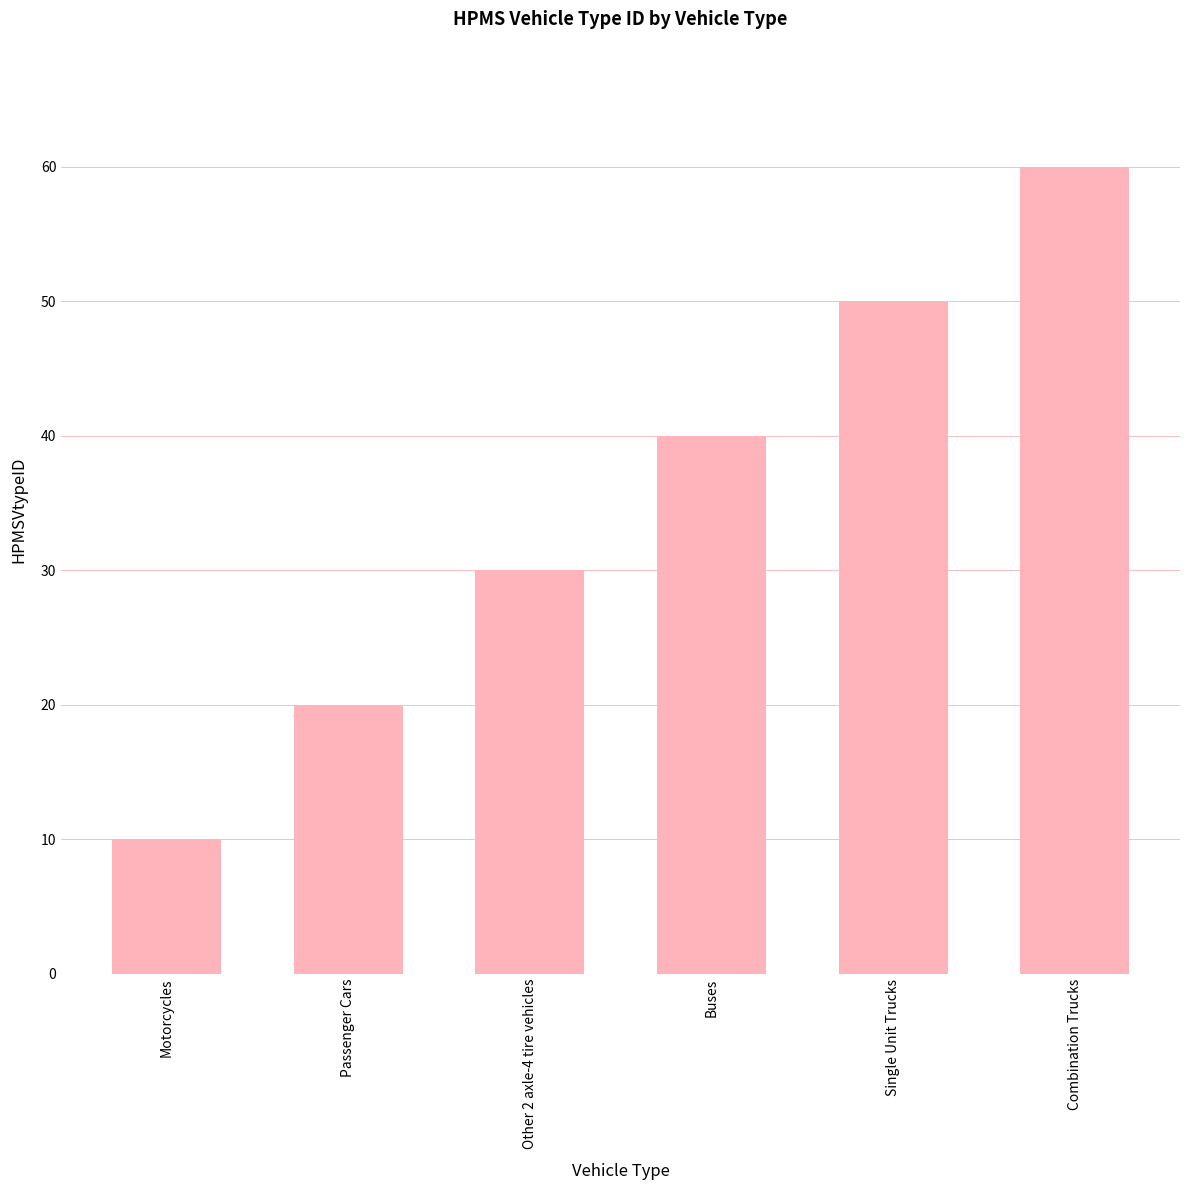

Rank the categories by value from lowest to highest.

Motorcycles, Passenger Cars, Other 2 axle-4 tire vehicles, Buses, Single Unit Trucks, Combination Trucks